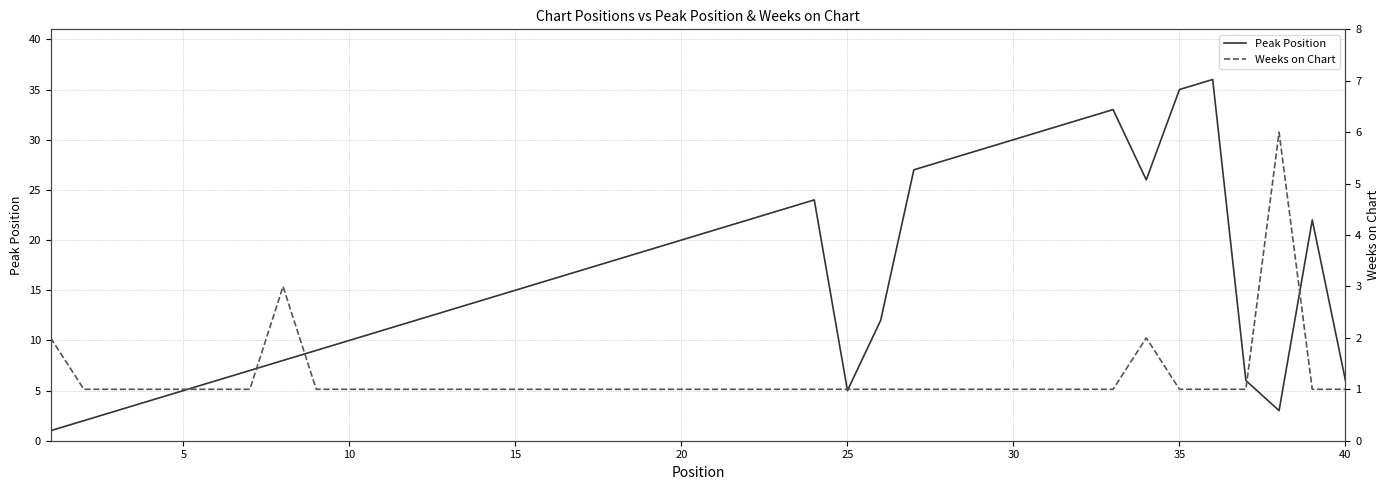

At how many categories does at least one series exceed 24?

10